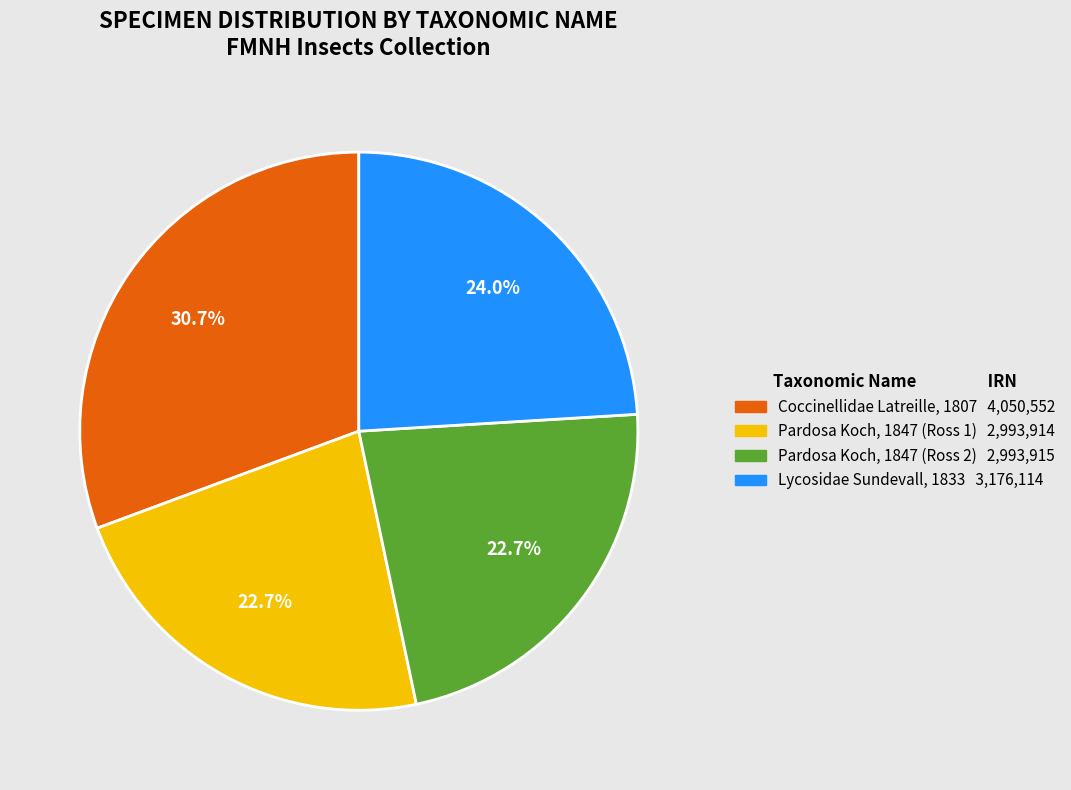

Is Pardosa Koch, 1847 (Ross 2) the majority of the pie?

No